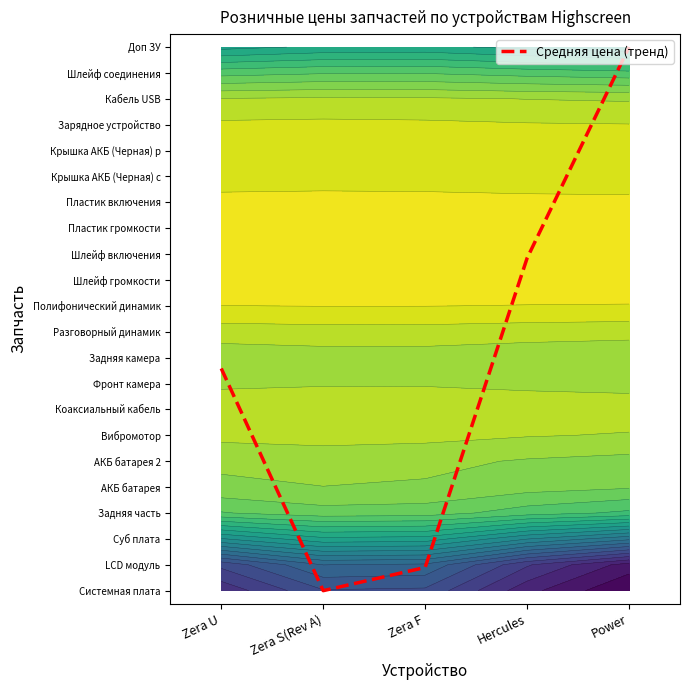

What is the difference between the maximum and second lowest values?

20.1